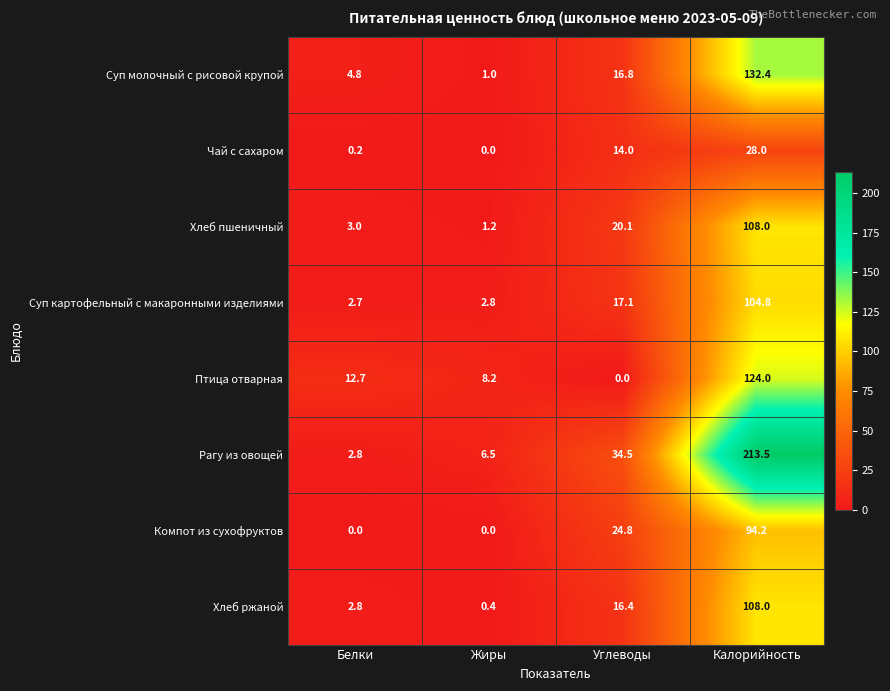

What is the total value across all series at Белки?

29.0